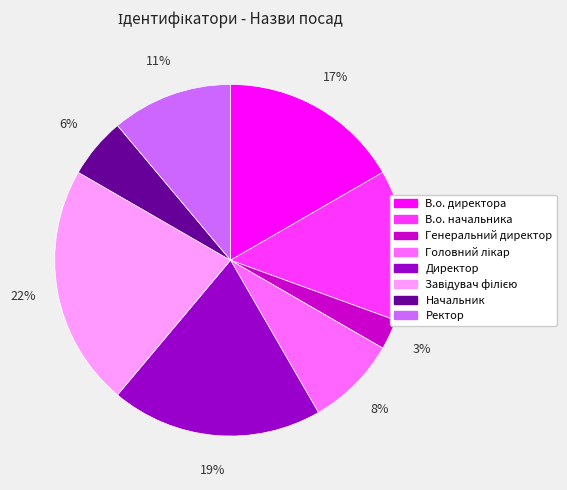

What percentage is the Директор slice, to the nearest percent?

19%